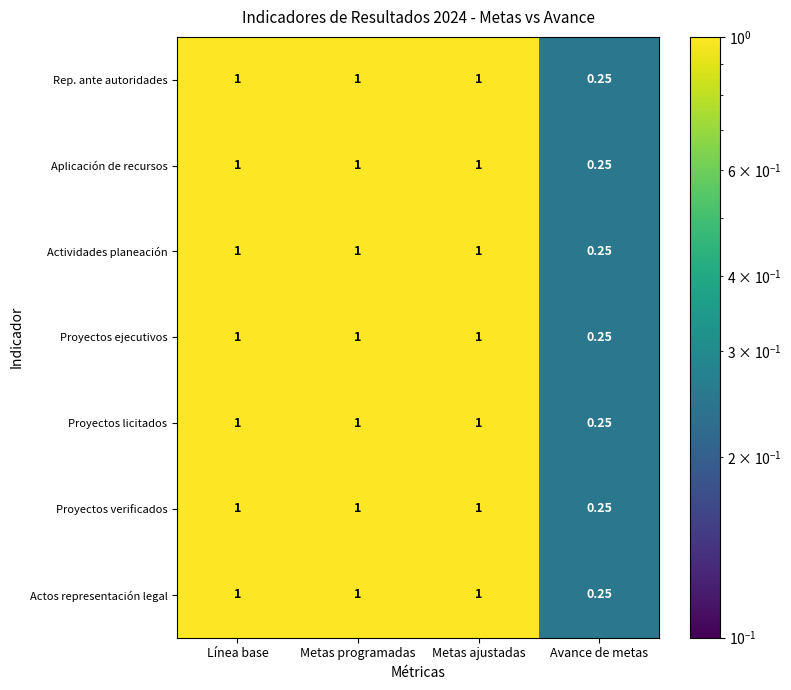

Which label corresponds to the smallest value in the chart?

Avance de metas